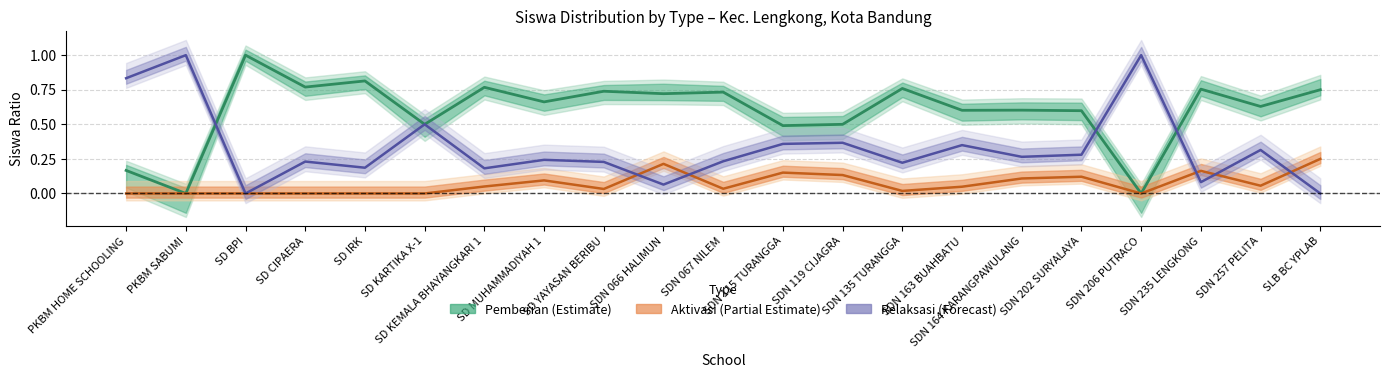

Which series changed the most between SD BPI and SDN 135 TURANGGA?

Pemberian (Estimate)